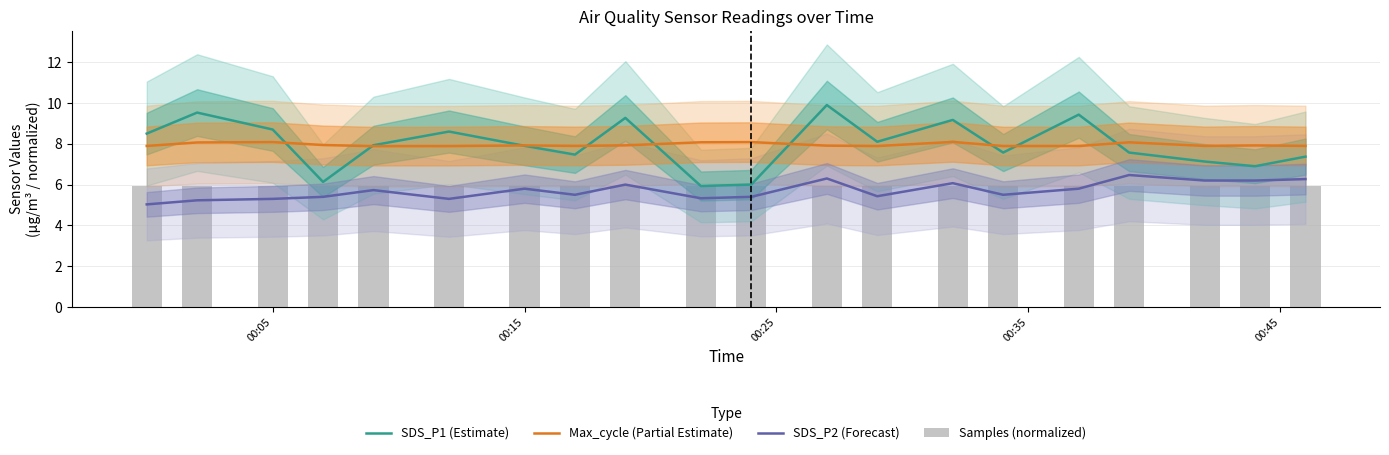

What is the value of the SDS_P1 (Estimate) bar at the 3rd from the left?

8.7